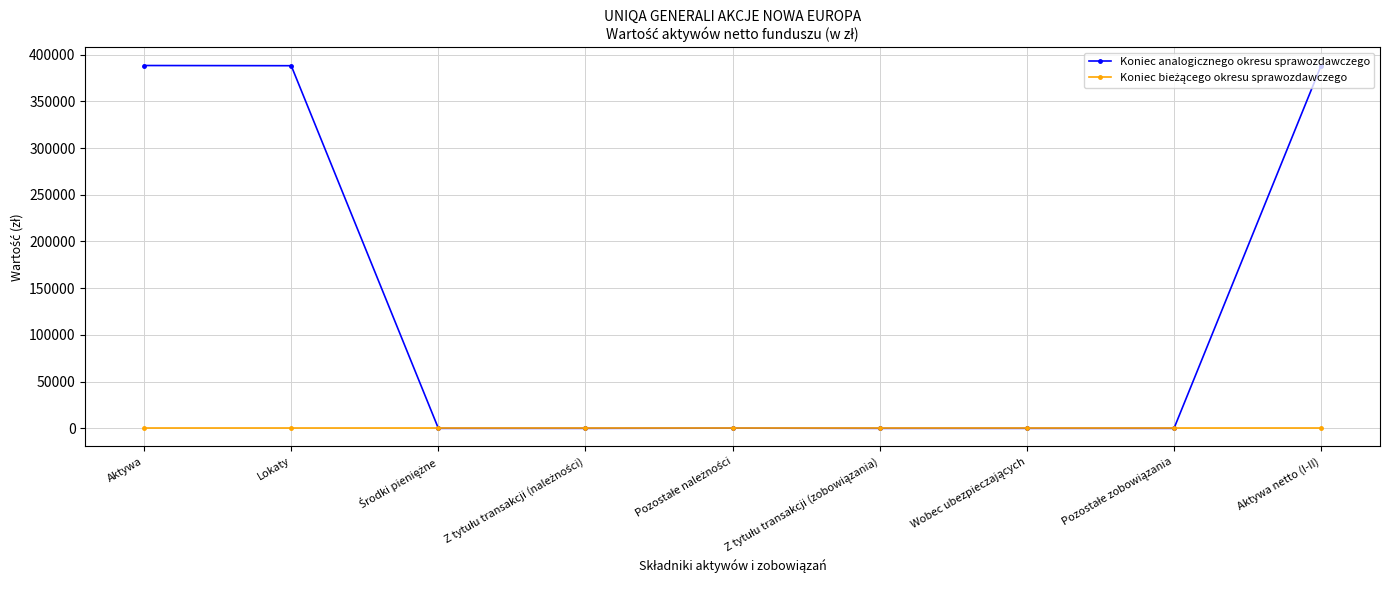

Which series has the largest total across all categories?

Koniec analogicznego okresu sprawozdawczego